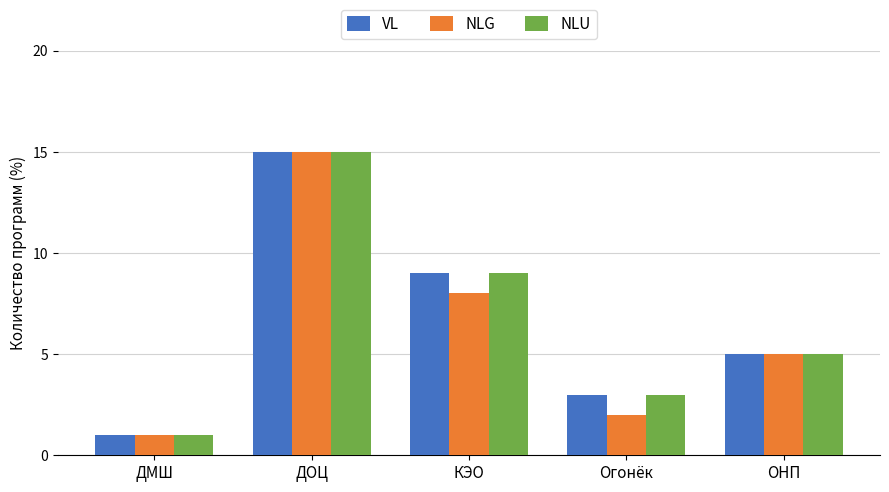

What position from the right is КЭО?

3